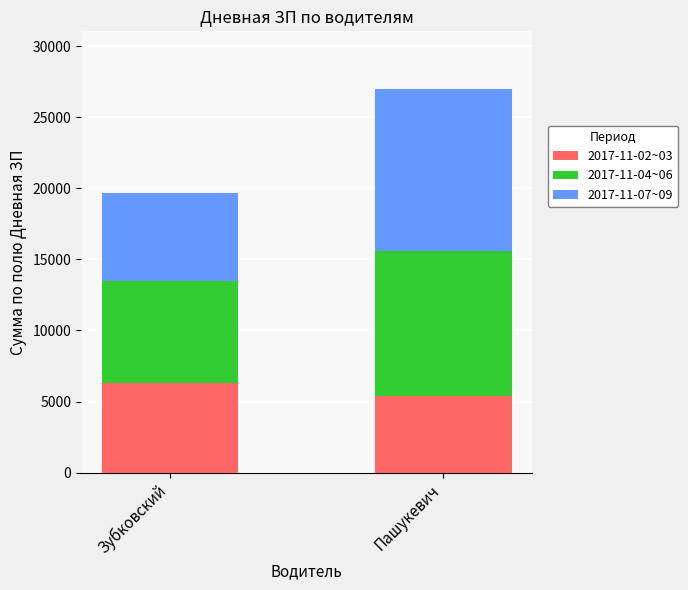

What is the average value of the 2017-11-02~03 series?

5850